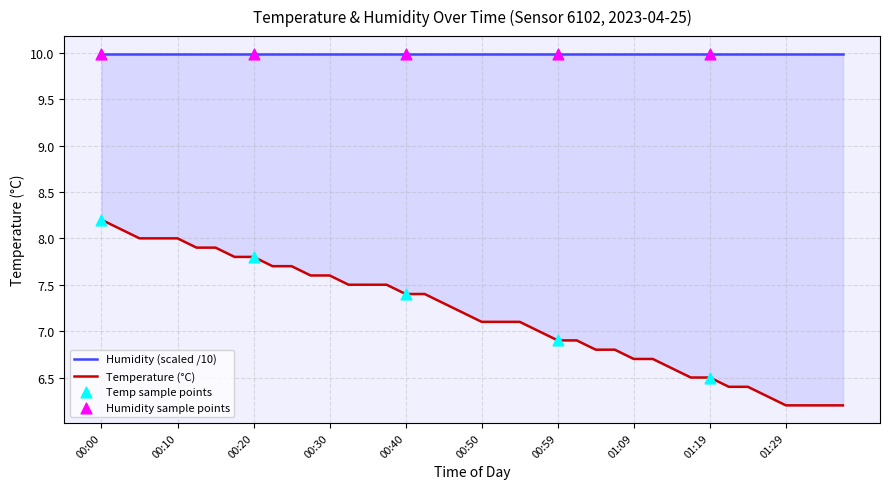

What is the ratio of the value at 00:59 to the value at 00:10?

0.9